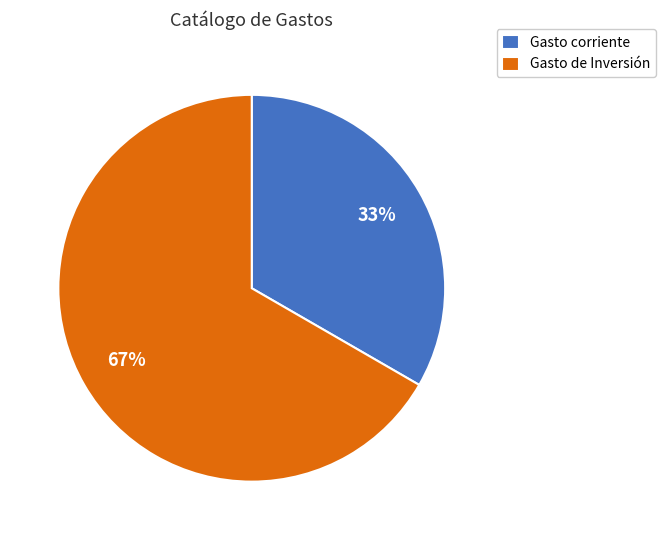

Count the number of slices in the pie.

2